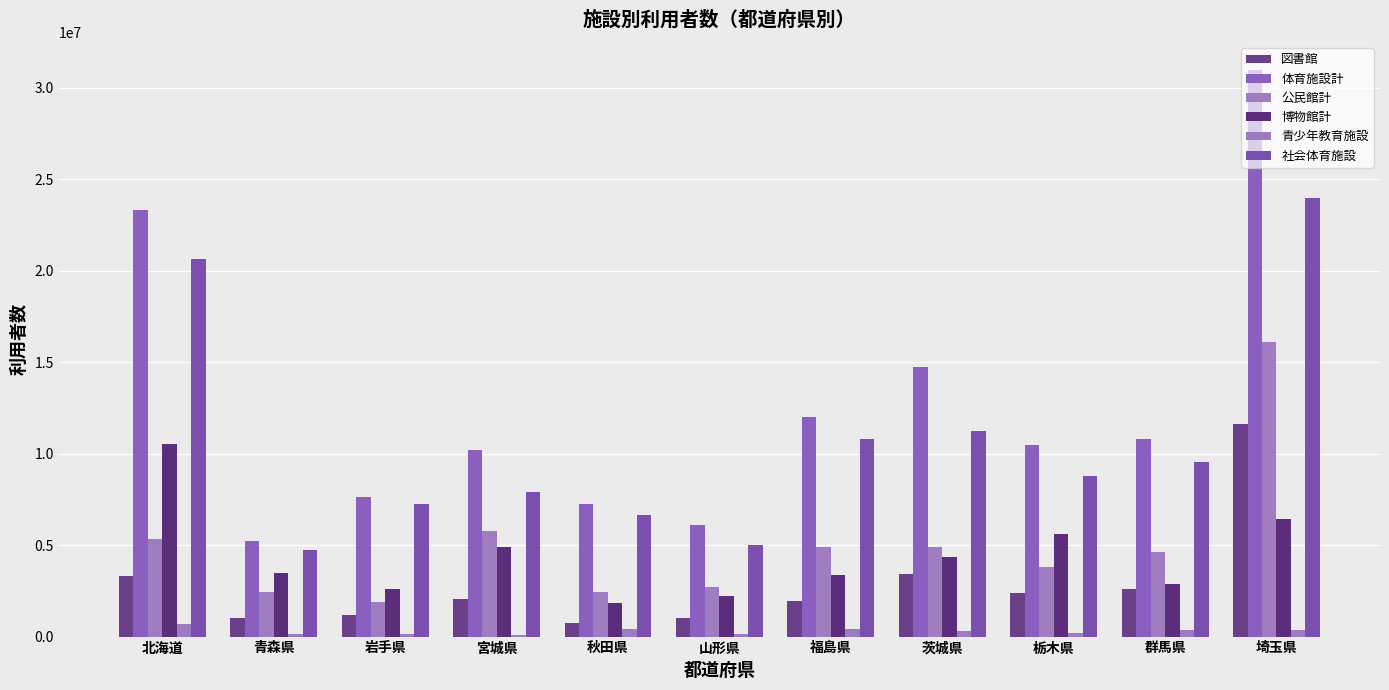

What is the maximum value shown in the chart?

30943376